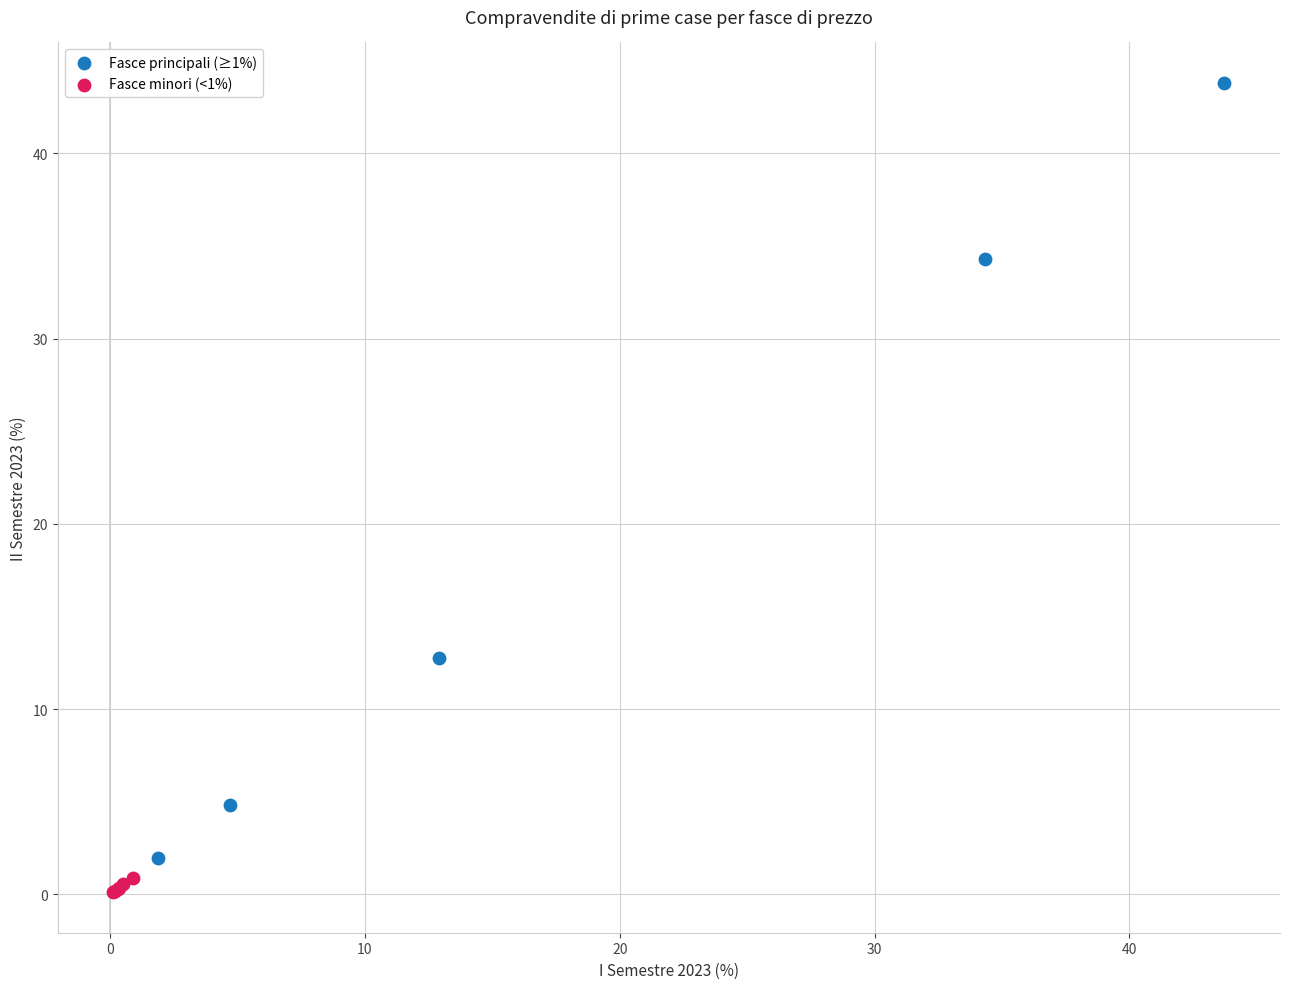

Which series reaches the minimum Y coordinate?

Fasce minori (<1%)